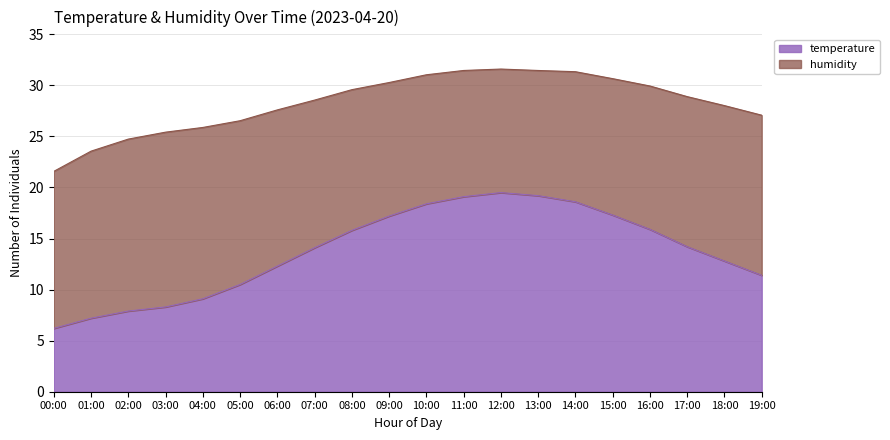

Rank the categories by value from lowest to highest.

00:00, 01:00, 02:00, 03:00, 04:00, 05:00, 19:00, 06:00, 18:00, 07:00, 17:00, 08:00, 16:00, 09:00, 15:00, 10:00, 14:00, 11:00, 13:00, 12:00